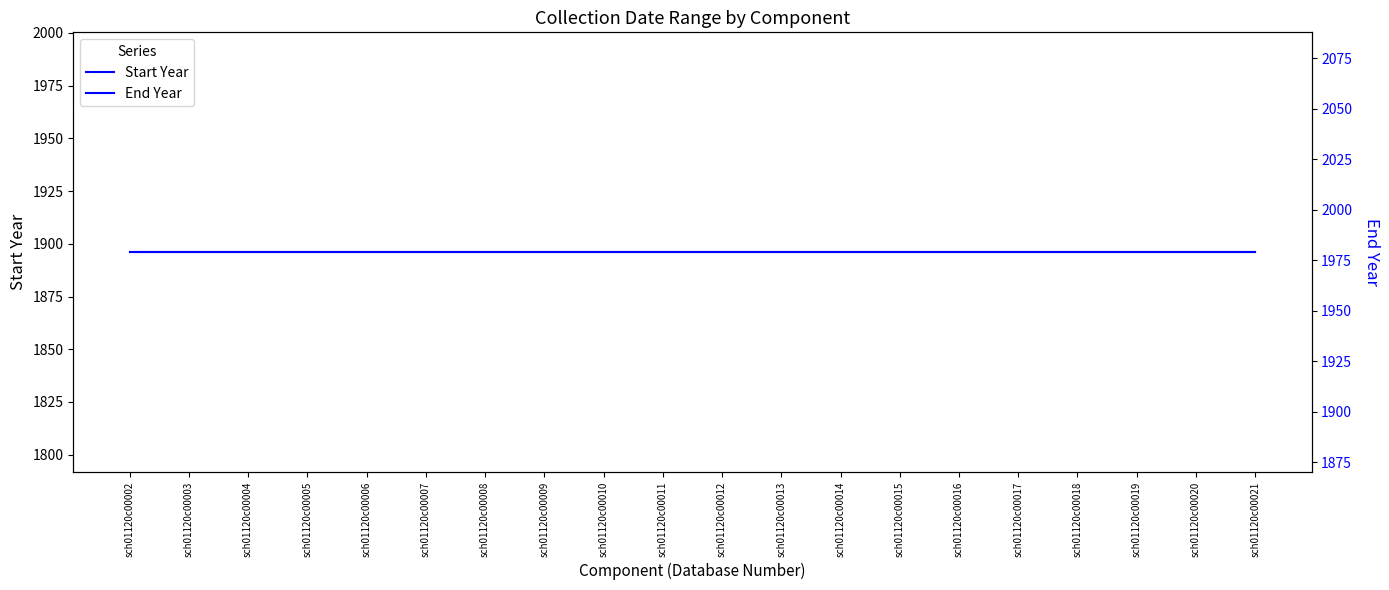

Rank the series by their maximum value, from highest to lowest.

End Year, Start Year